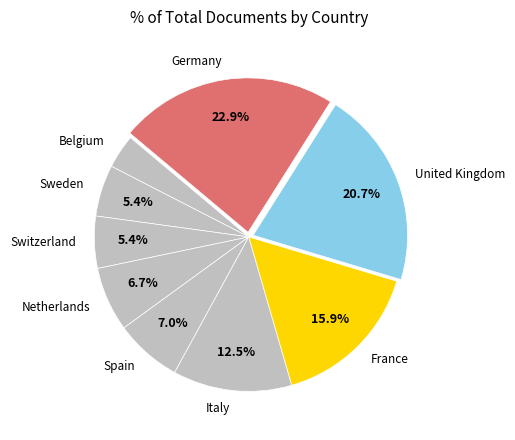

Approximately how many times larger is the value at Netherlands compared to Belgium?

1.9